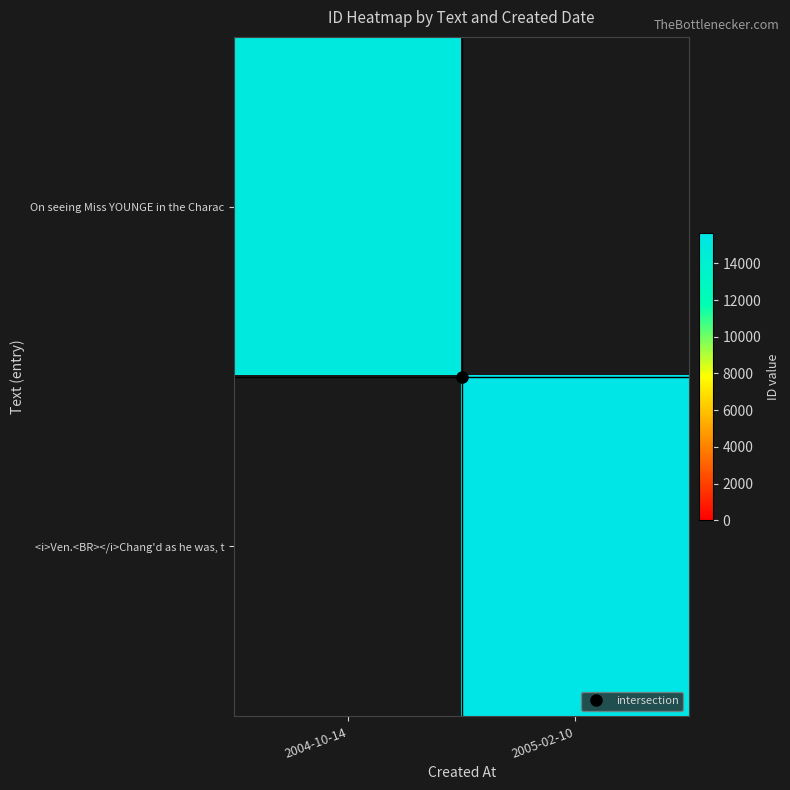

Rank the series at 2004-10-14 from highest to lowest value.

On seeing Miss YOUNGE in the Charac, <i>Ven.<BR></i>Chang'd as he was, t